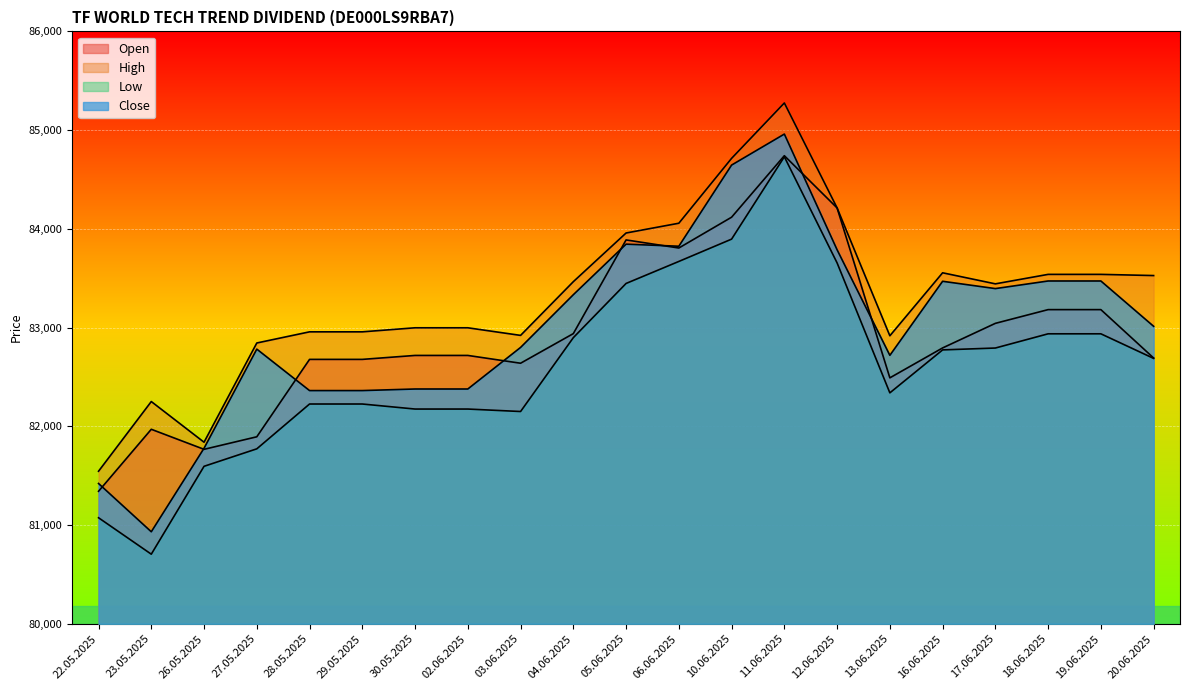

What is the minimum value shown in the chart?

80705